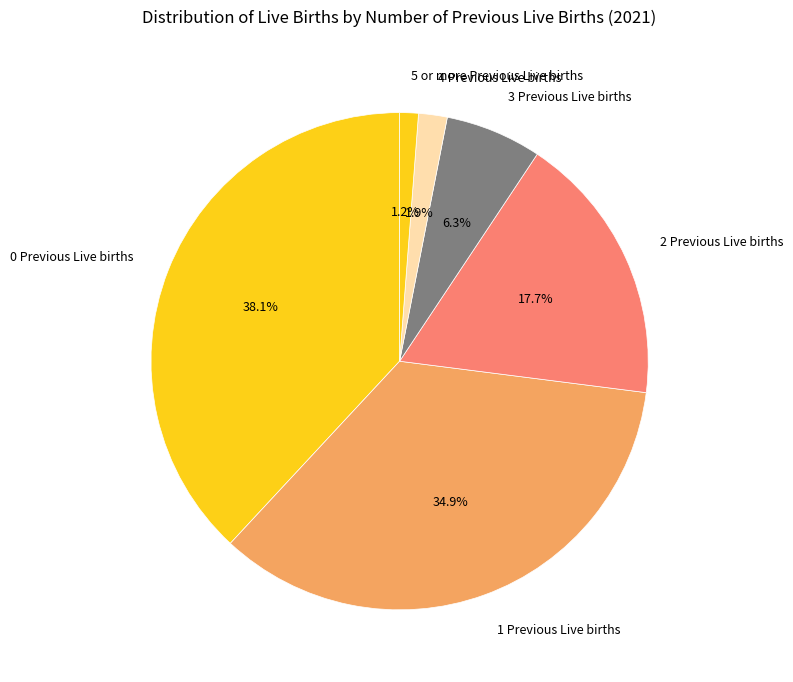

Which category has the smallest portion of the pie?

5 or more Previous Live births